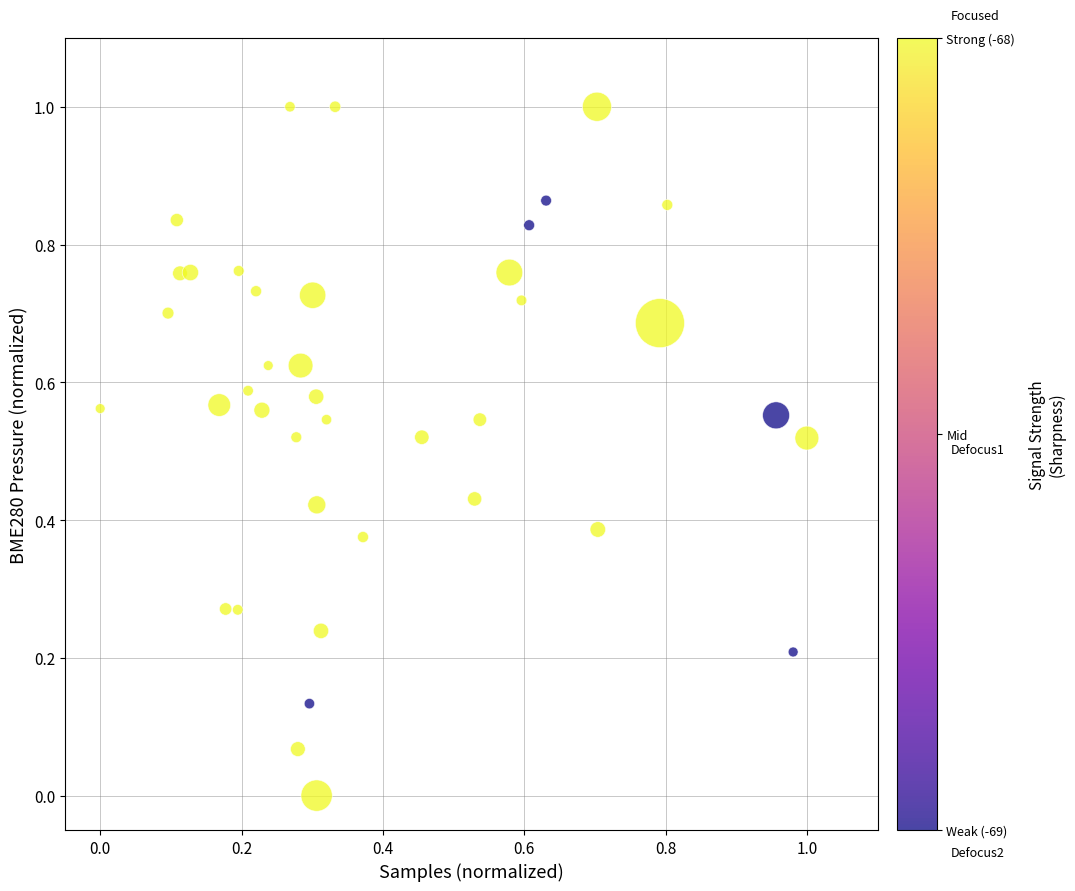

What is the range of Y values (max minus min)?

1.0